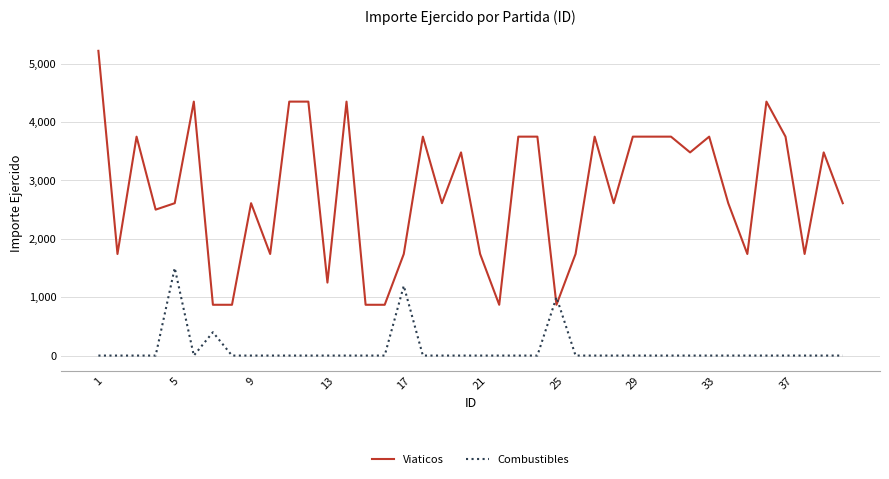

What is the difference between the maximum and minimum values in the Combustibles series?

1500